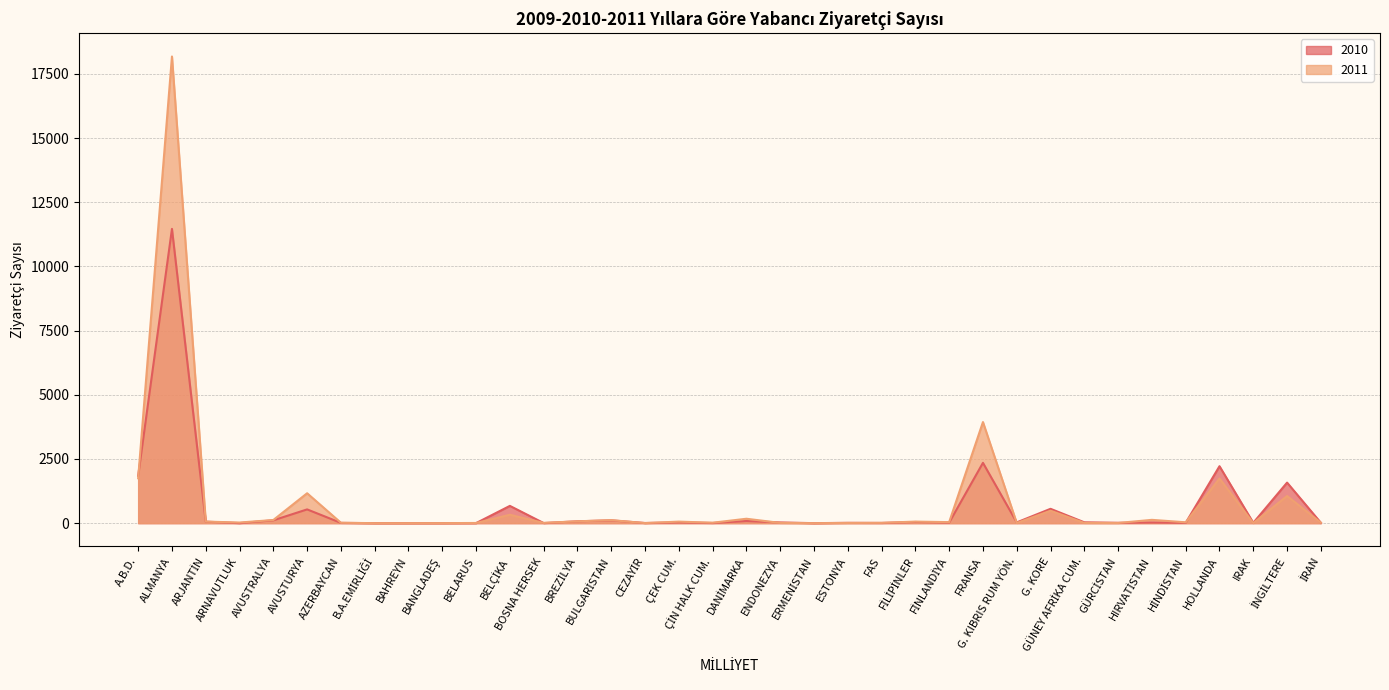

Is it true that 2010 equals 29 at DANİMARKA?

False